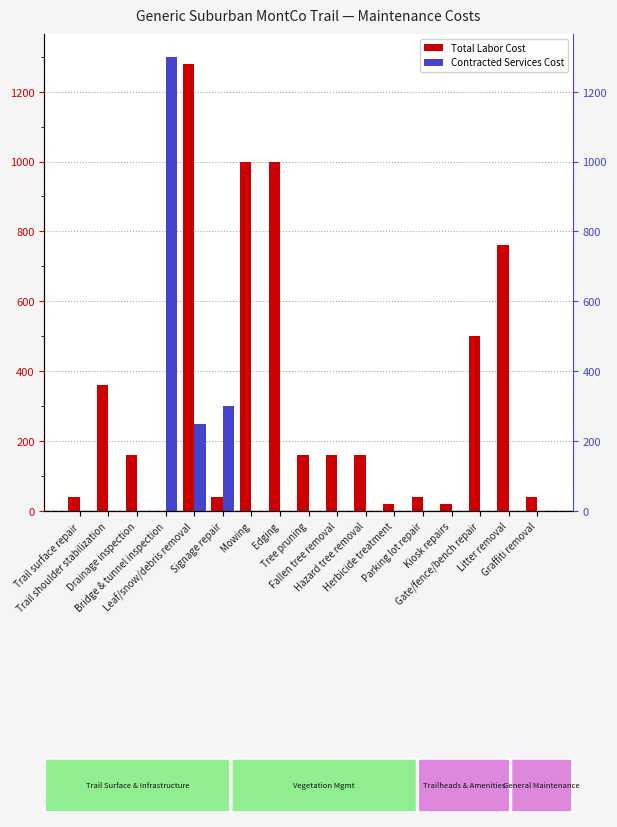

Is it true that Contracted Services Cost equals -738 at Drainage inspection?

False